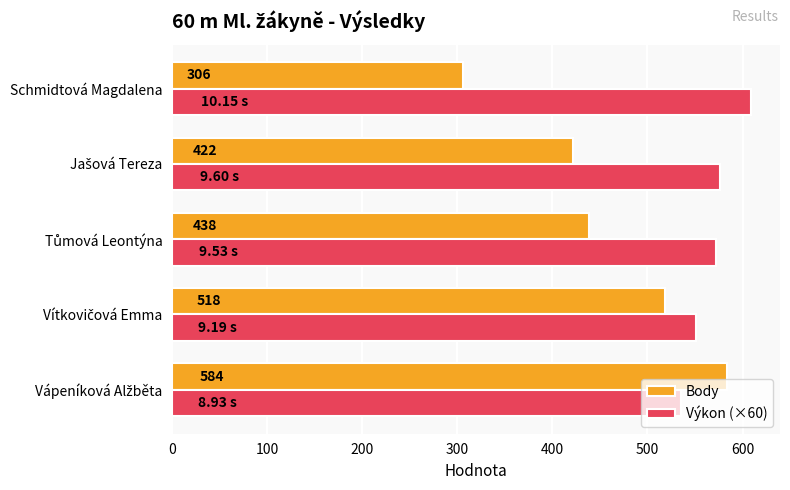

At which category does the chart reach its minimum across all series?

Schmidtová Magdalena